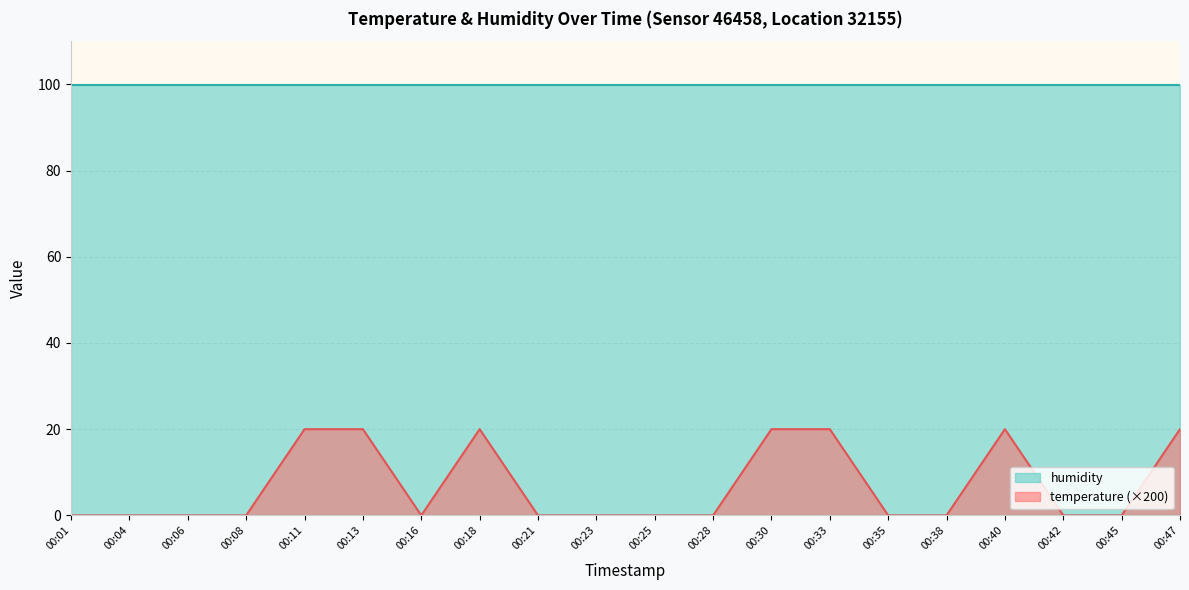

Reading right to left, what are all the values shown in this chart?

20	0	0	20	0	0	20	20	0	0	0	0	20	0	20	20	0	0	0	0